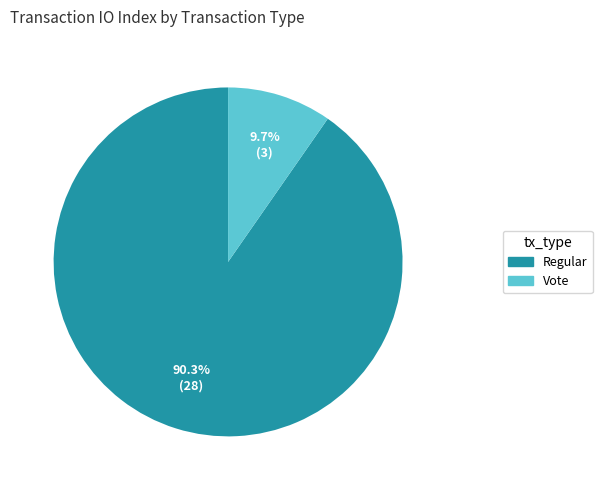

What percentage is the Vote slice, to the nearest percent?

10%